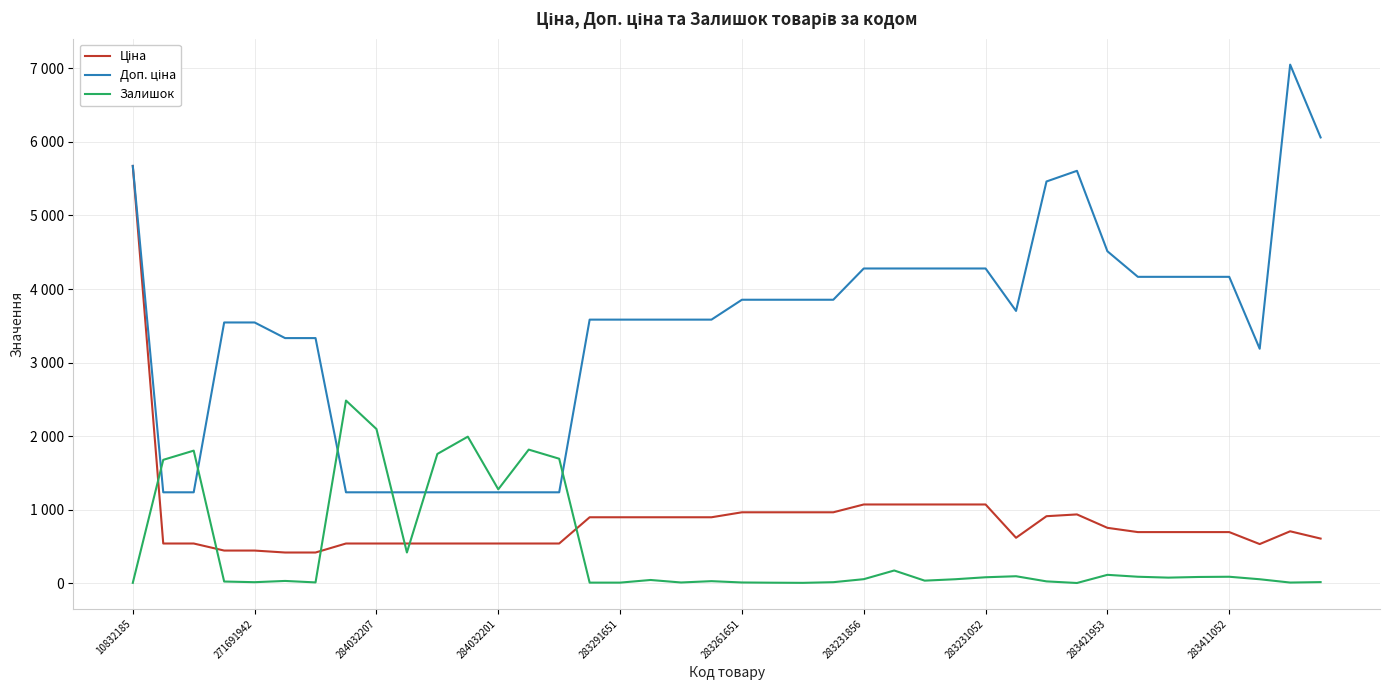

How many times do Доп. ціна and Залишок cross each other?

6